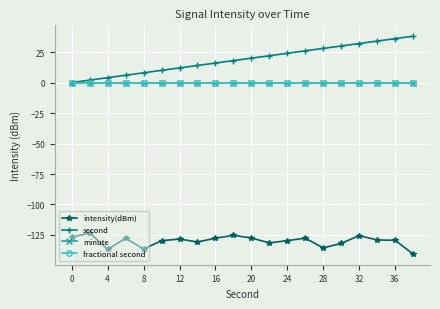

True or false: fractional second and intensity(dBm) cross at least once.

False